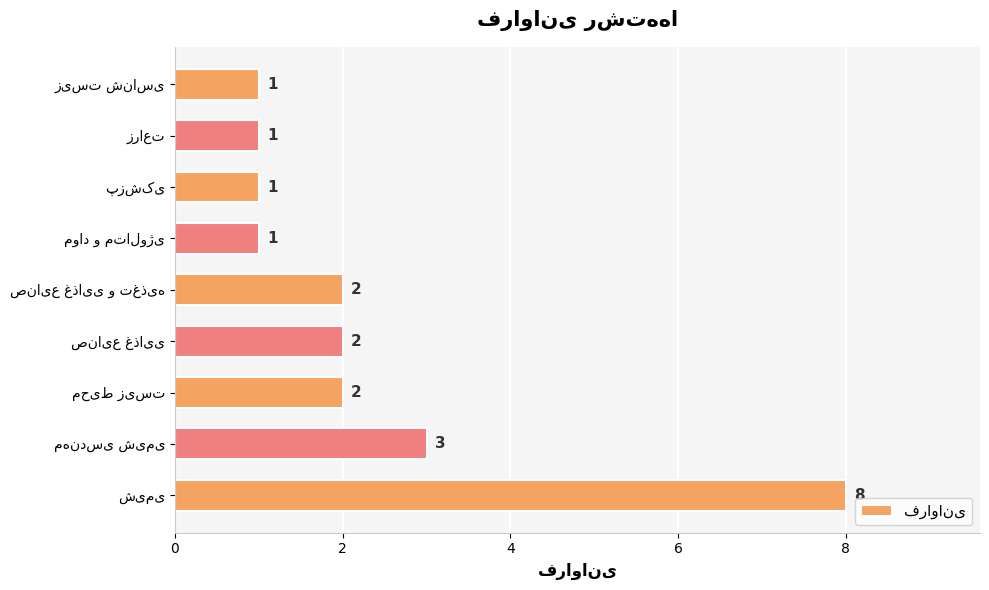

How many data points does each series have?

9